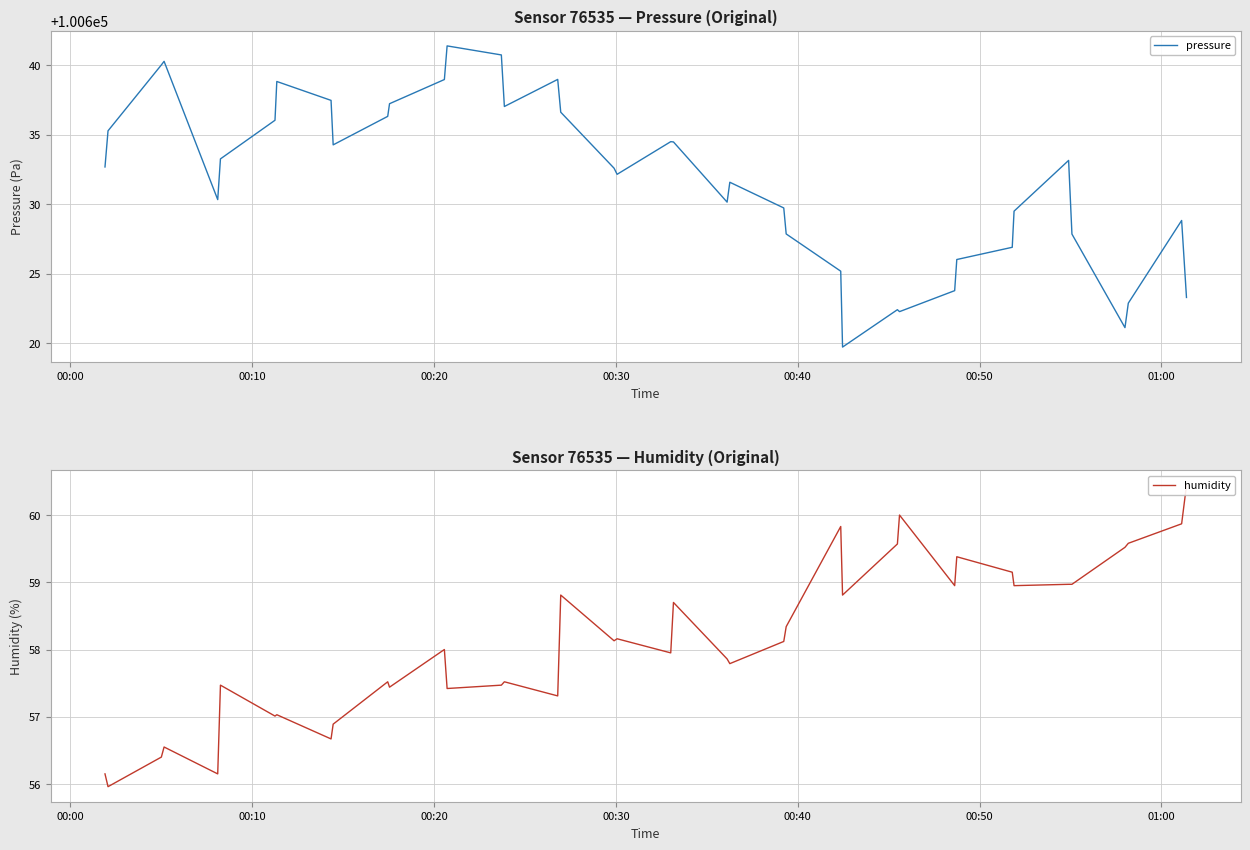

At how many categories does at least one series exceed 3936?

40